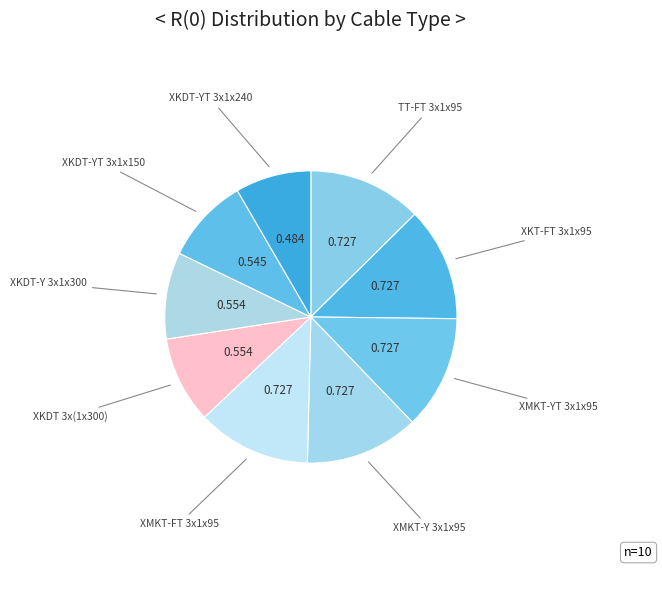

Which slice is the largest?

TT-FT 3x1x95